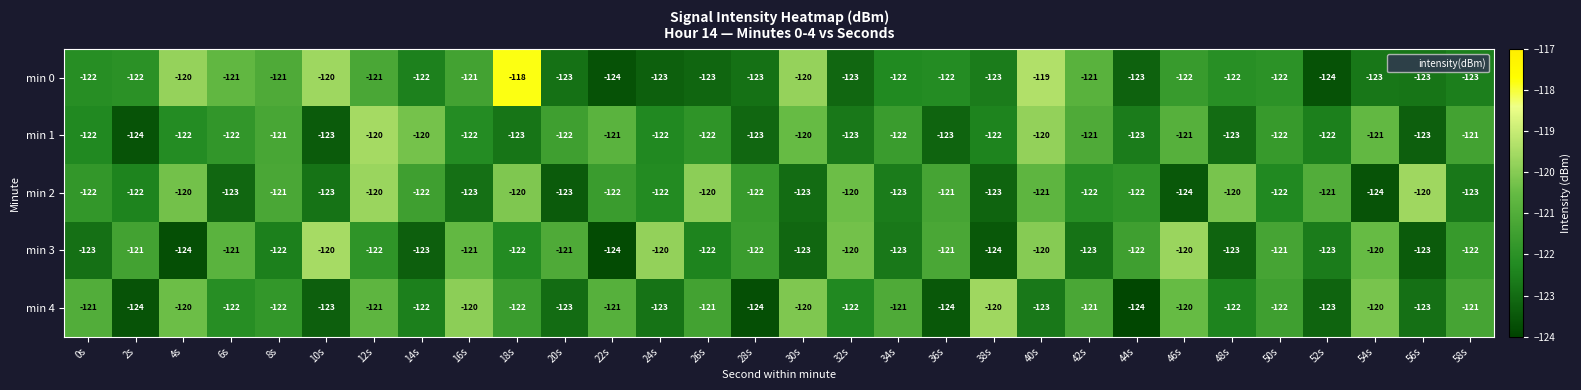

At which category is the sum across all series the highest?

40s